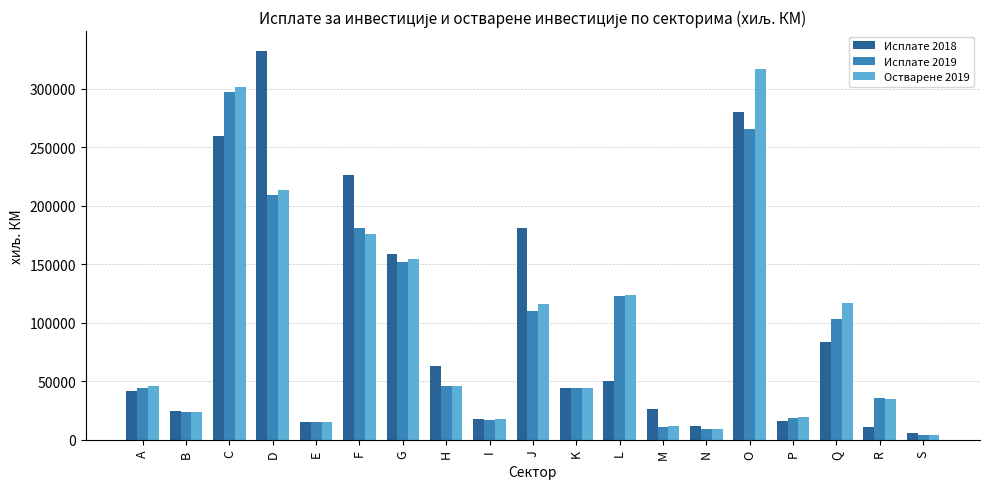

Which series has the widest spread of values?

Исплате 2018